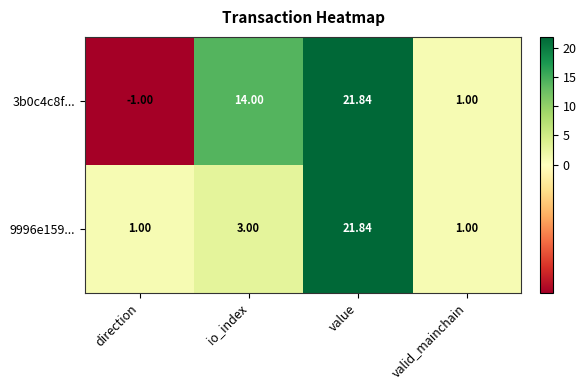

Is the value of 3b0c4c8f... at direction greater than the value of 9996e159... at io_index?

No